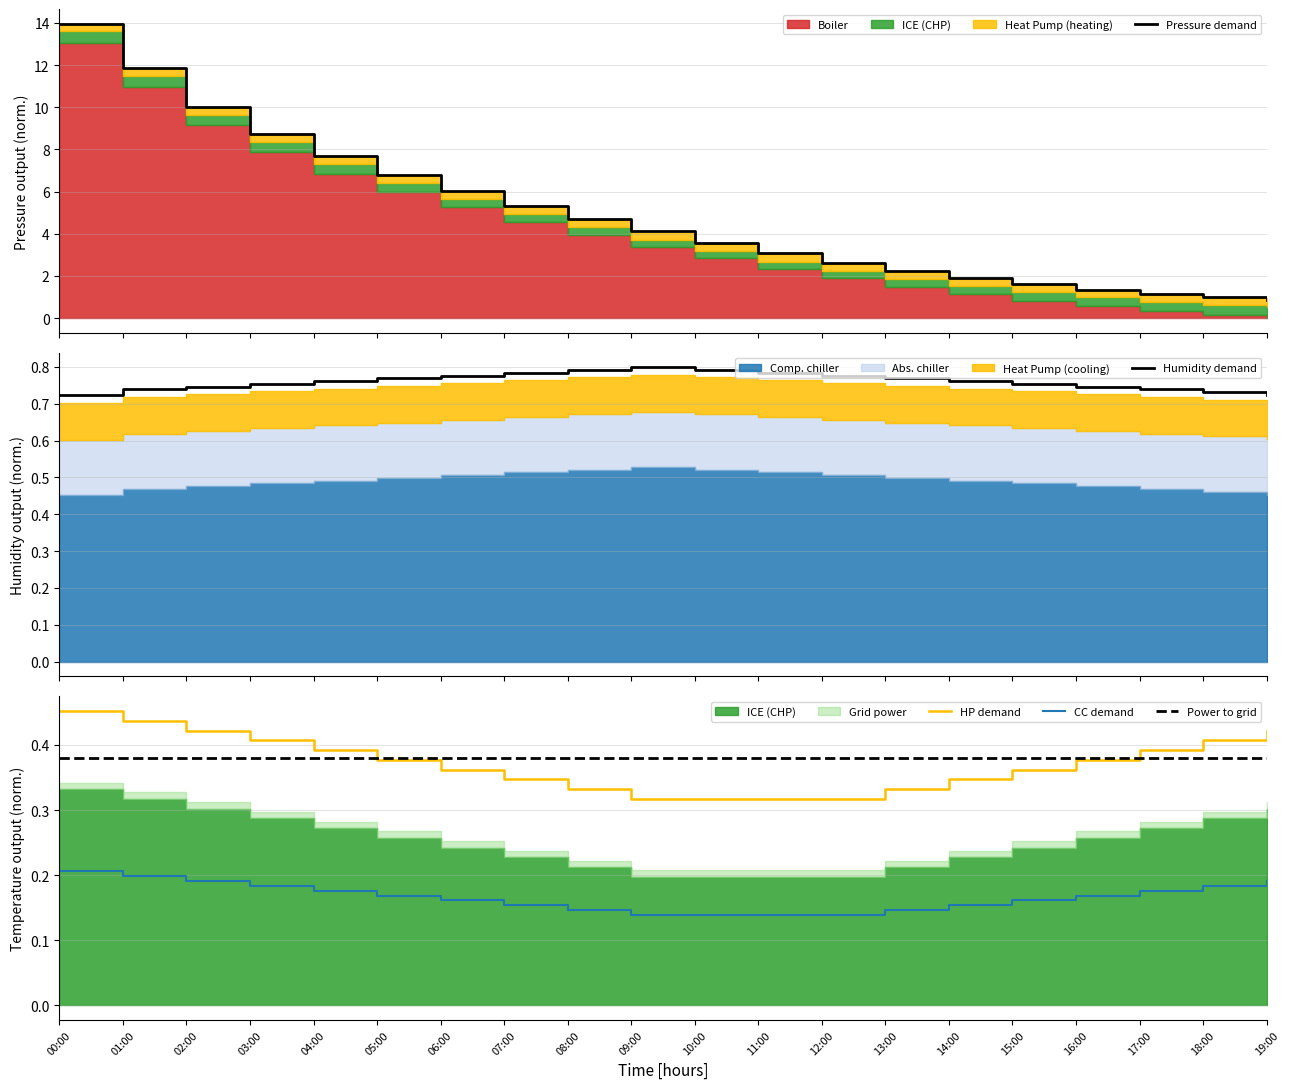

Which has a higher value, 00:00 or 04:00?

00:00